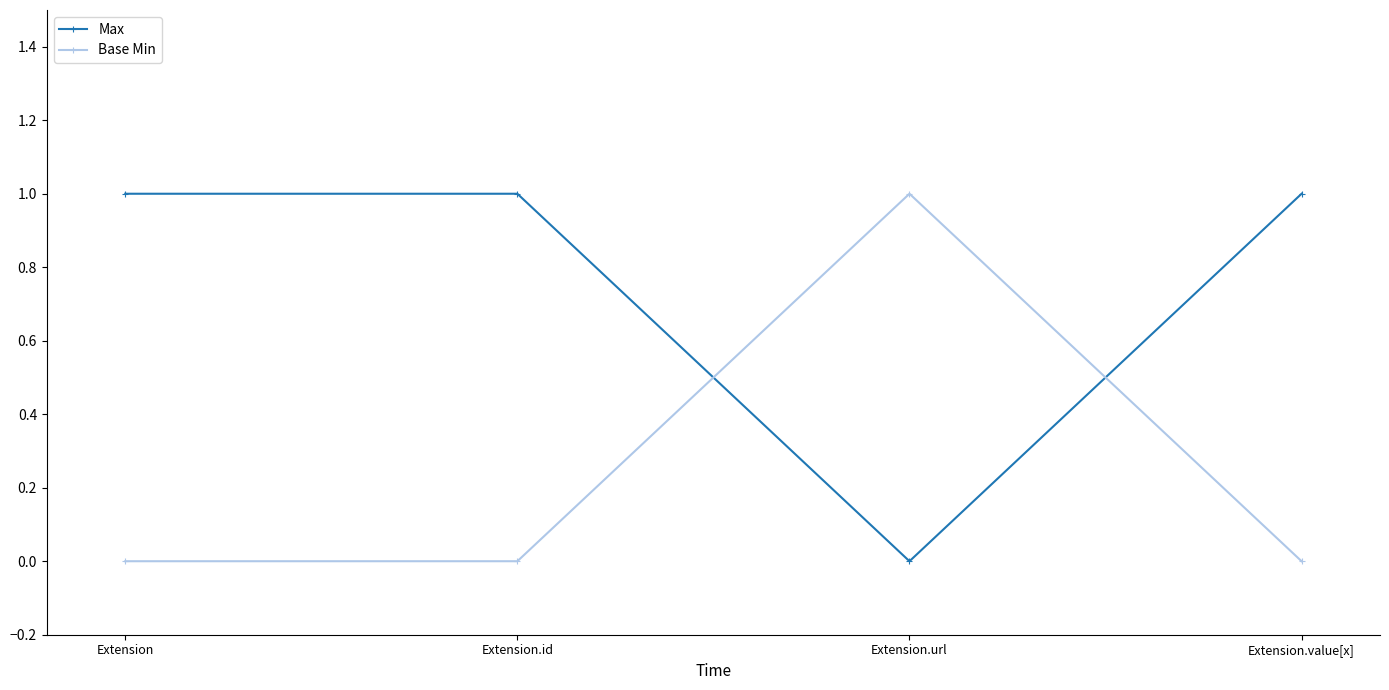

Which category has the lowest value in the Max series?

Extension.url